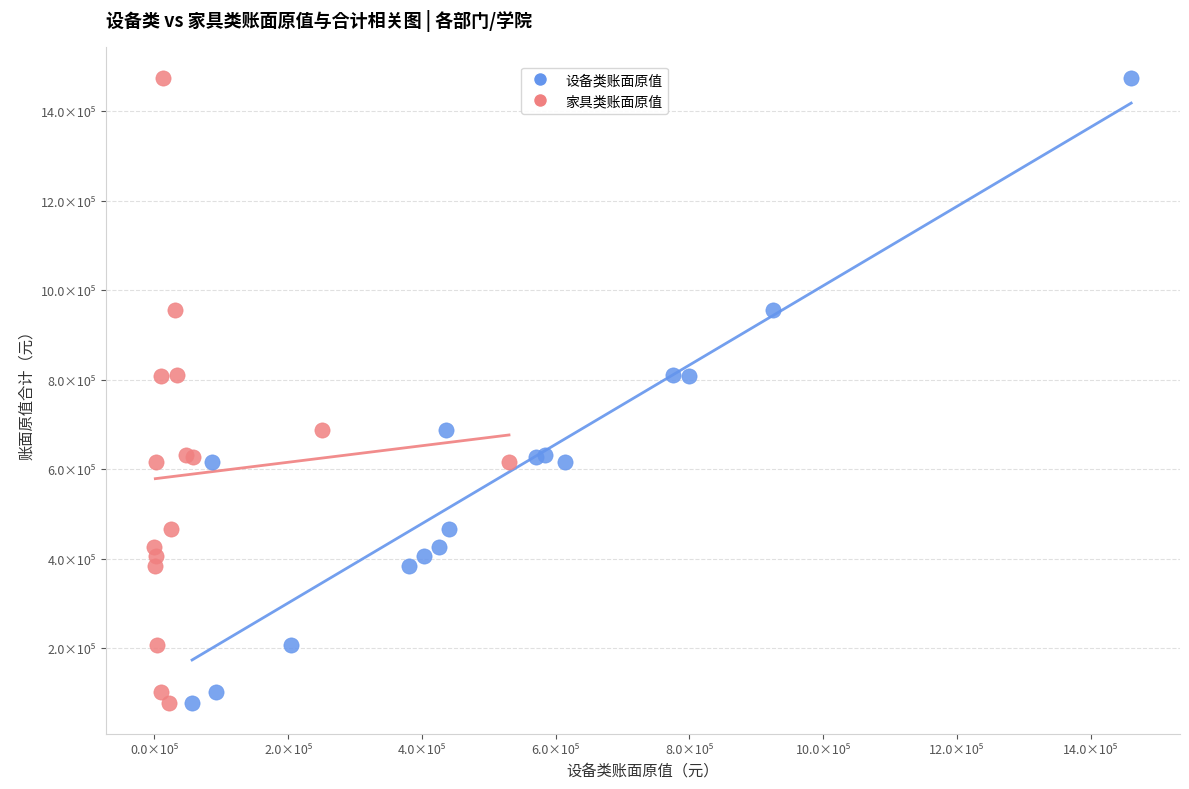

What are all the series names shown in the legend?

设备类账面原值, 家具类账面原值